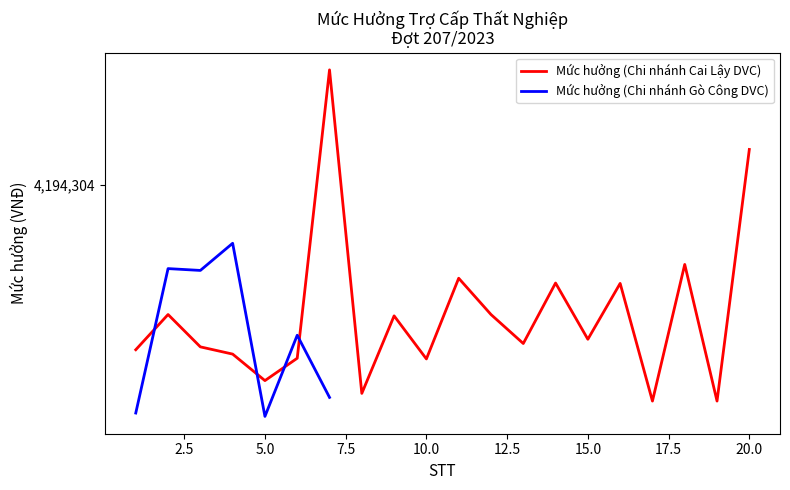

Which label corresponds to the smallest value in the chart?

17